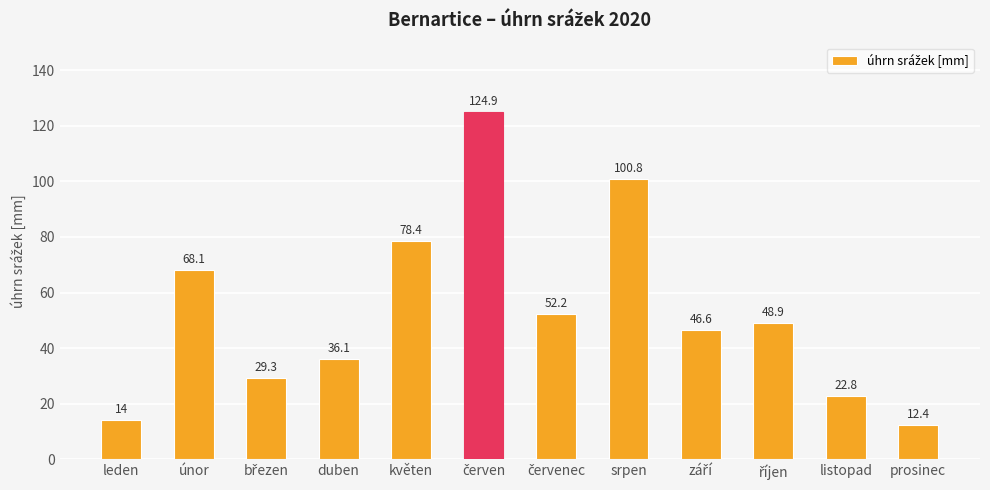

What is the minimum value shown in the chart?

12.4